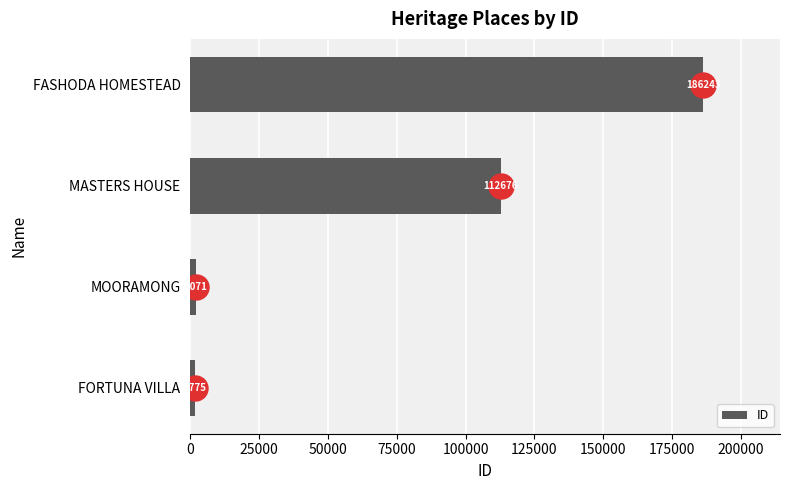

List the labels in order of value, largest first.

FASHODA HOMESTEAD, MASTERS HOUSE, MOORAMONG, FORTUNA VILLA